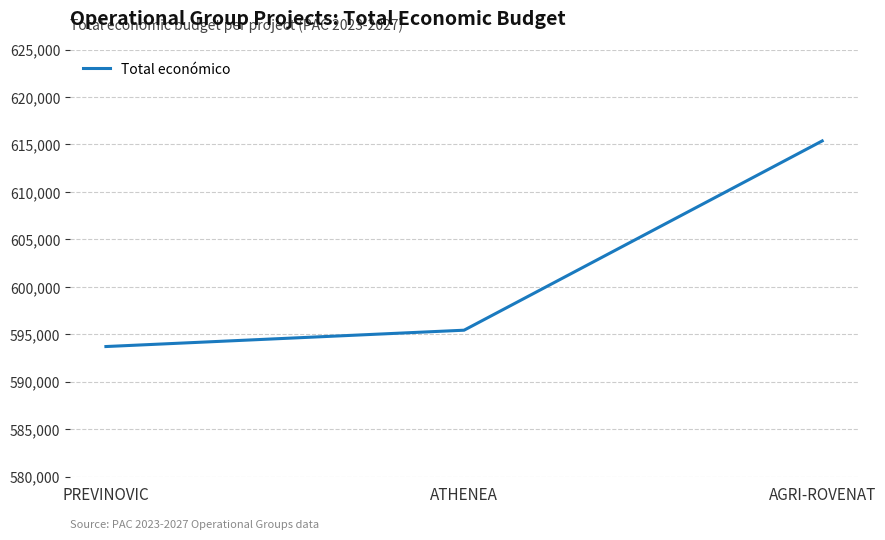

What is the change in value from PREVINOVIC to ATHENEA?

+1721